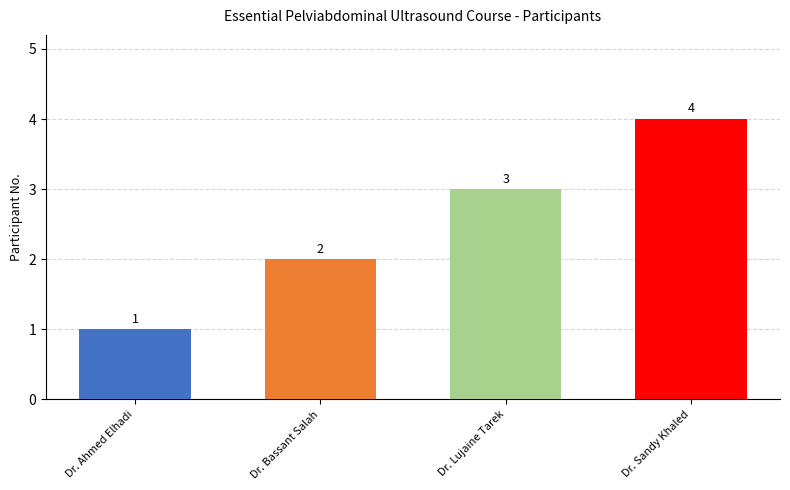

Reading left to right, transcribe all the data shown in this chart.

Dr. Ahmed Elhadi=1	Dr. Bassant Salah=2	Dr. Lujaine Tarek=3	Dr. Sandy Khaled=4